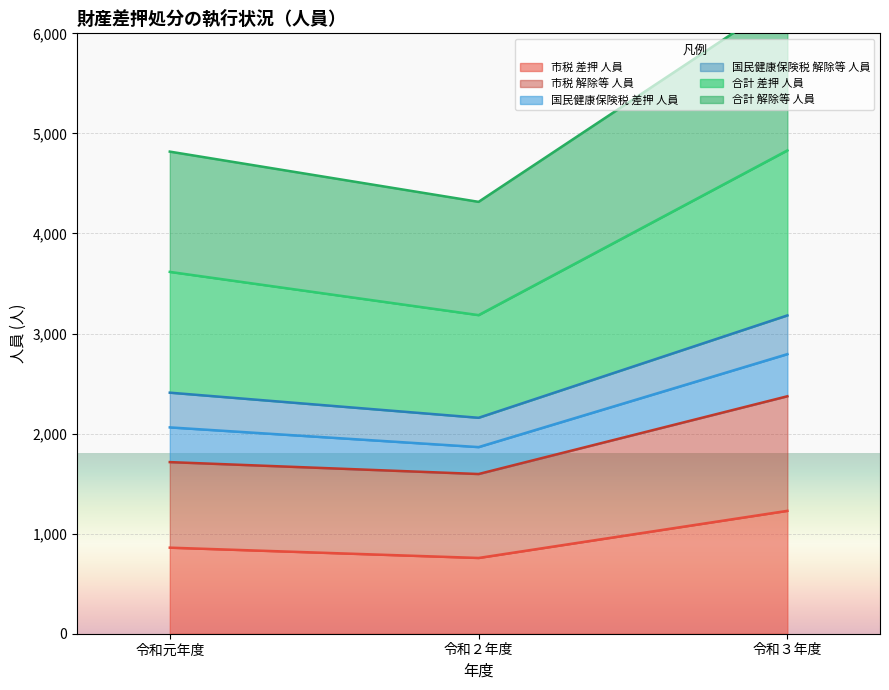

What is the label of the 2nd point from the right?

令和２年度